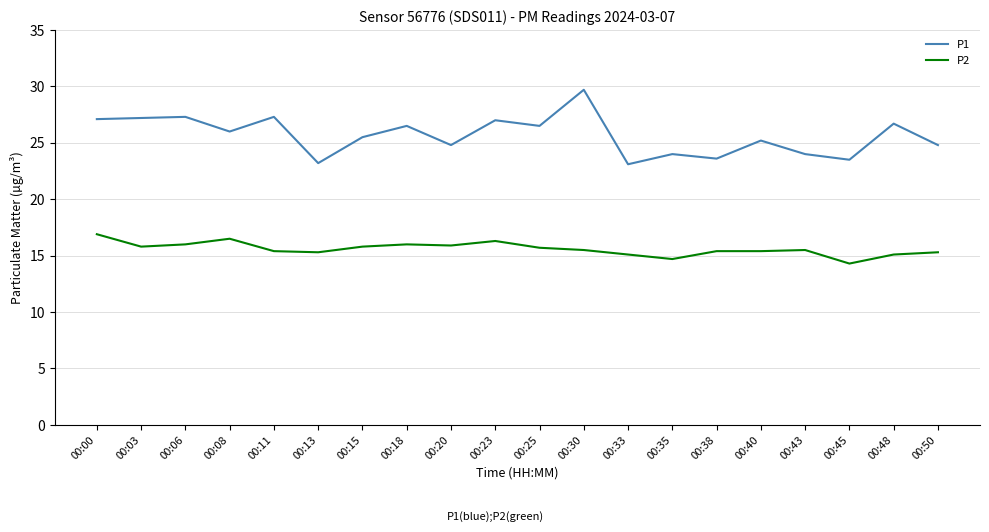

At which label does P1 reach its peak?

00:30